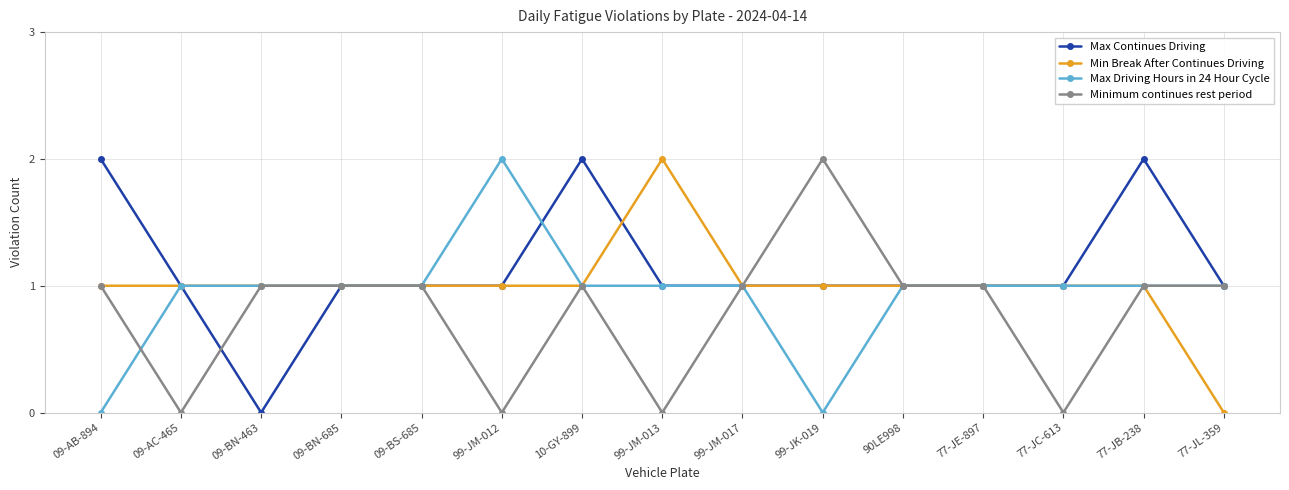

Where is the first local minimum for Minimum continues rest period?

09-AC-465